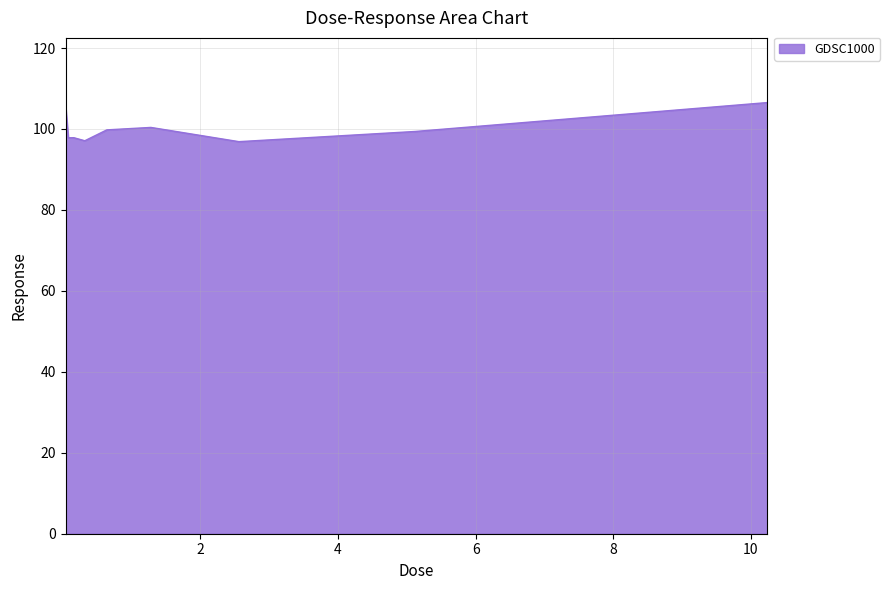

What is the difference between the second highest and minimum values?

8.9